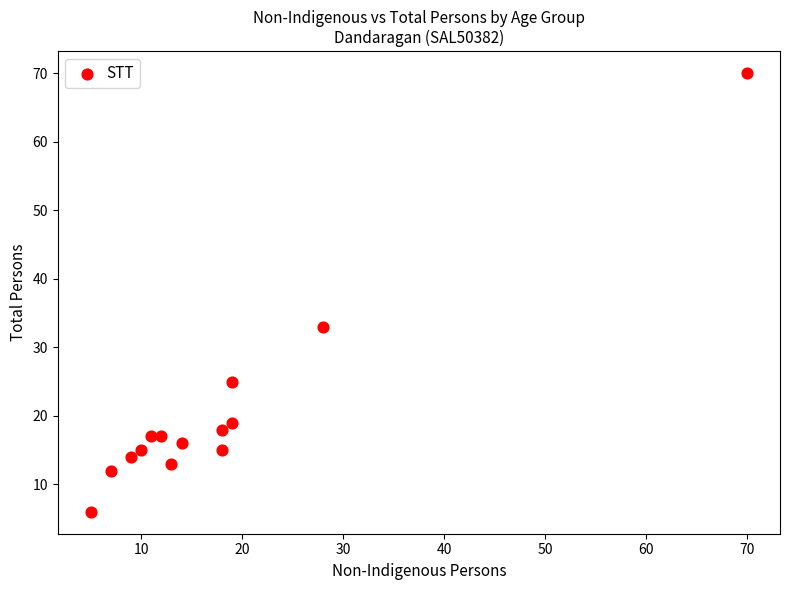

What is the range of X values (max minus min)?

65